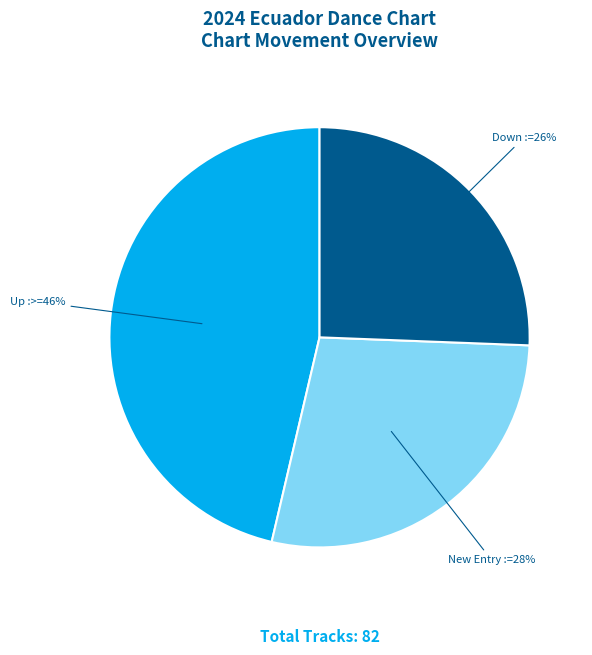

Is there any slice that represents more than half of the pie?

No